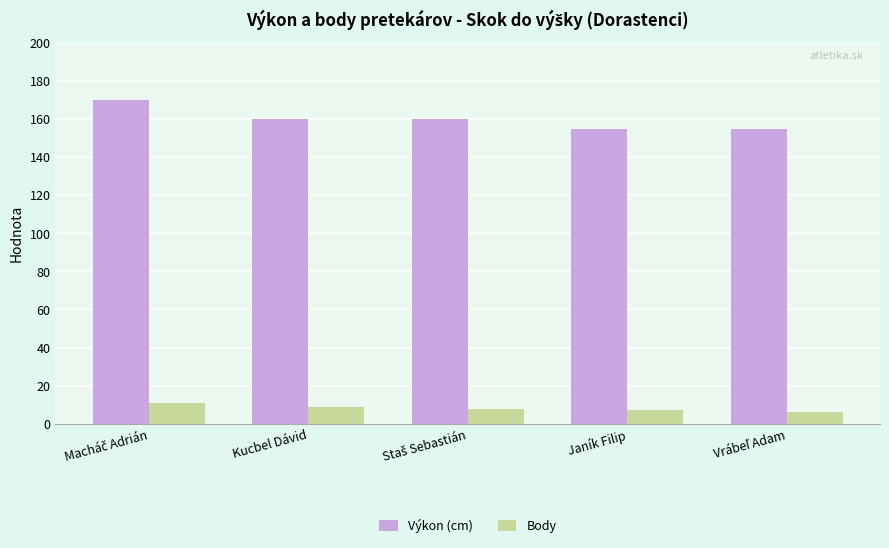

Which series has the largest total across all categories?

Výkon (cm)